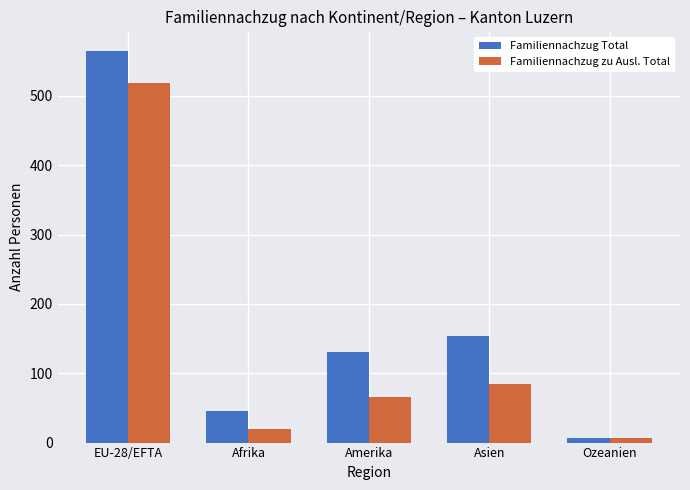

Reading left to right, transcribe all the data shown in this chart.

Familiennachzug Total: EU-28/EFTA=565	Afrika=46	Amerika=130	Asien=154	Ozeanien=7
Familiennachzug zu Ausl. Total: EU-28/EFTA=518	Afrika=20	Amerika=66	Asien=84	Ozeanien=6